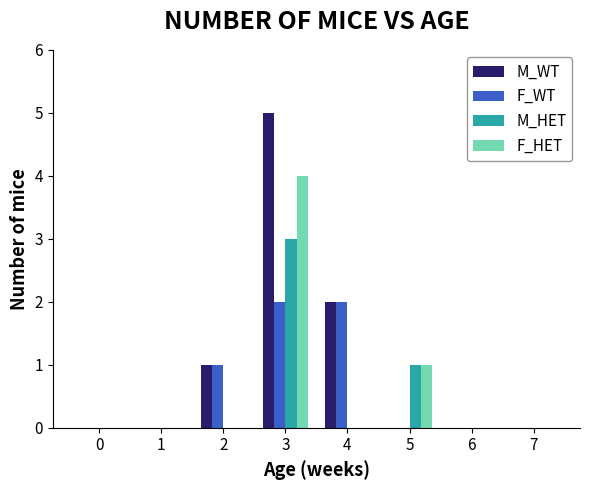

The F_WT series shows 1 at 3. True or false?

False